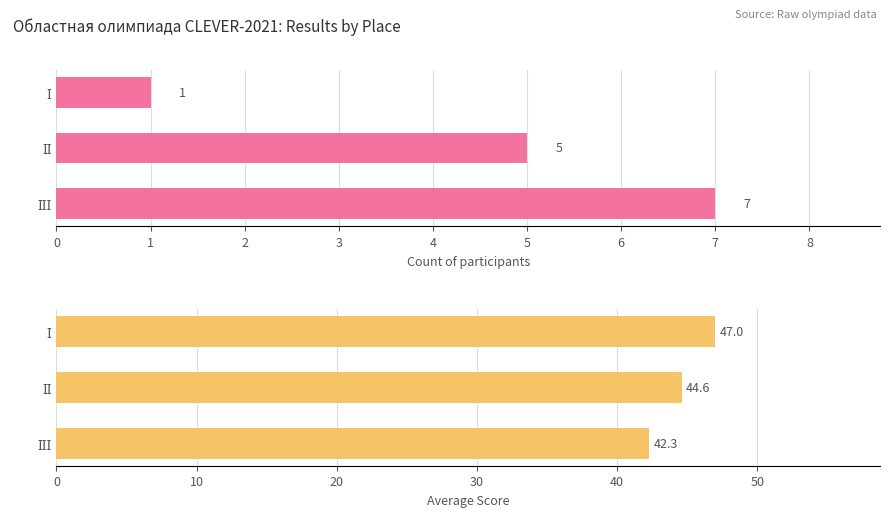

True or false: Count has a value of 2.2 at ІІІ.

False